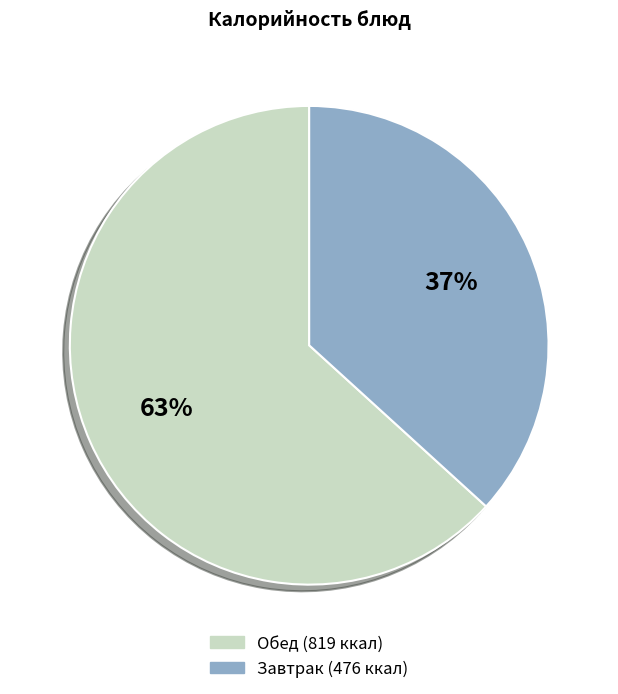

To the nearest percent, what is the average slice percentage?

50%